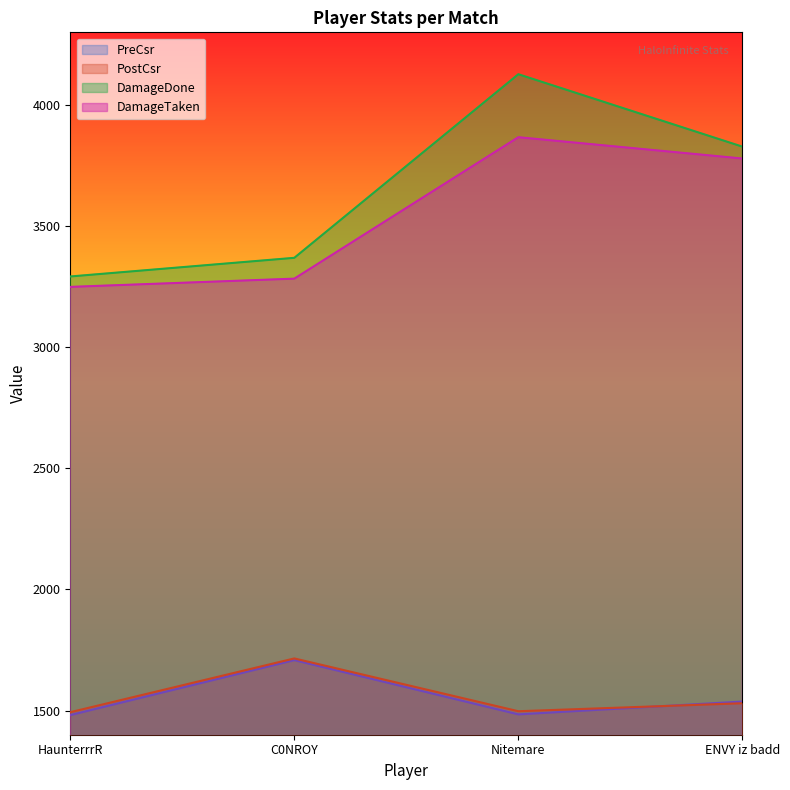

Reading left to right, extract all data points from this chart.

PreCsr: 1481	1708	1484	1537
PostCsr: 1493	1715	1497	1530
DamageDone: 3292	3369	4127	3828
DamageTaken: 3249	3283	3867	3779